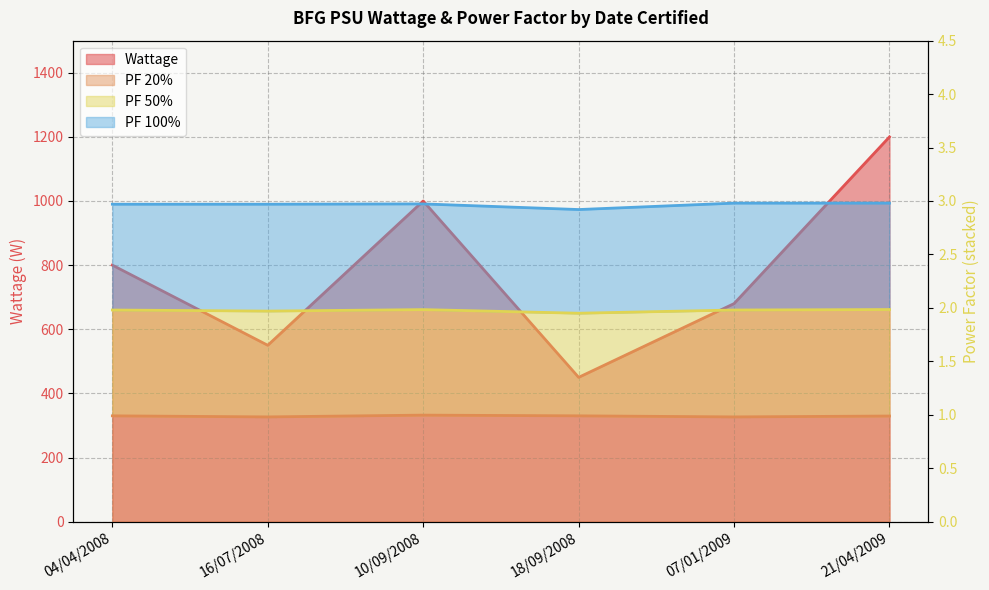

Where is PF 20% nearest to the value 0?

16/07/2008